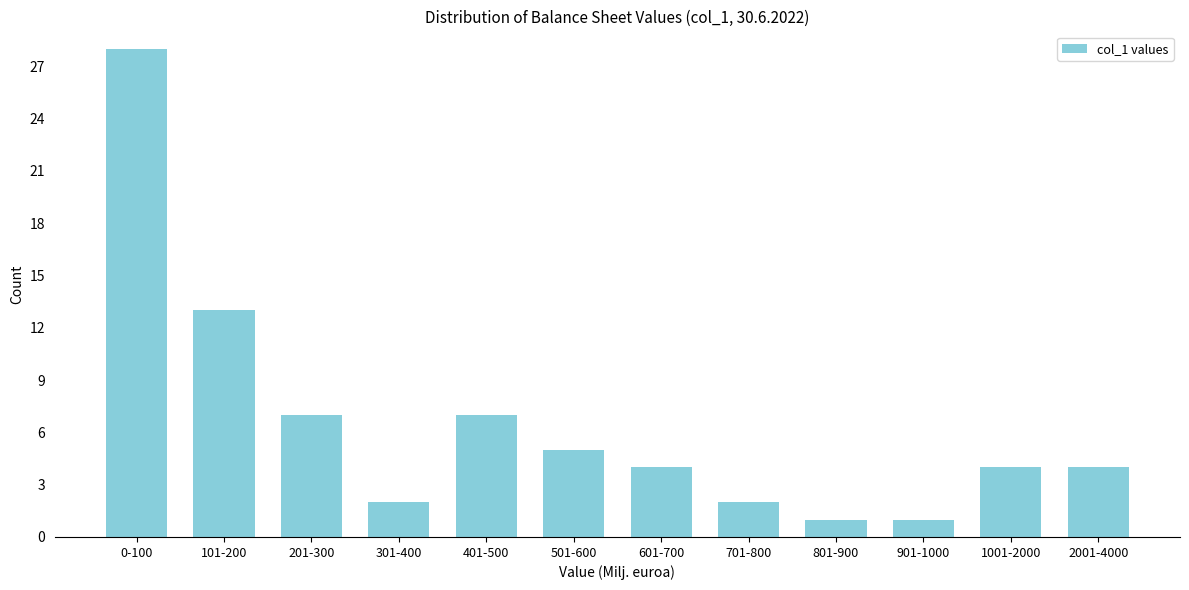

Reading left to right, list all the values displayed in this chart.

28	13	7	2	7	5	4	2	1	1	4	4